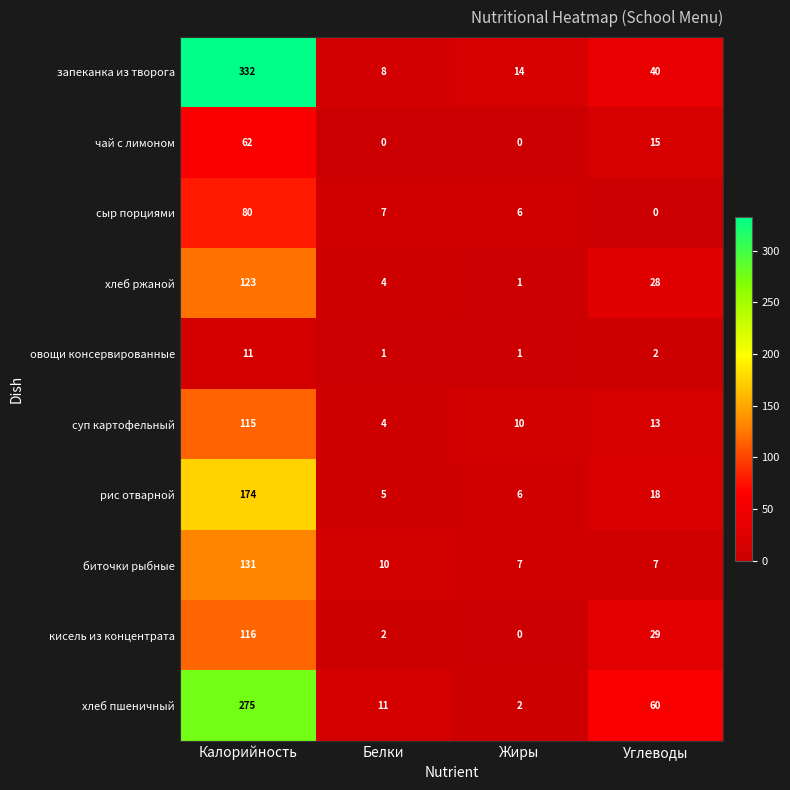

What is the sum of the чай с лимоном values at Белки and Калорийность?

62